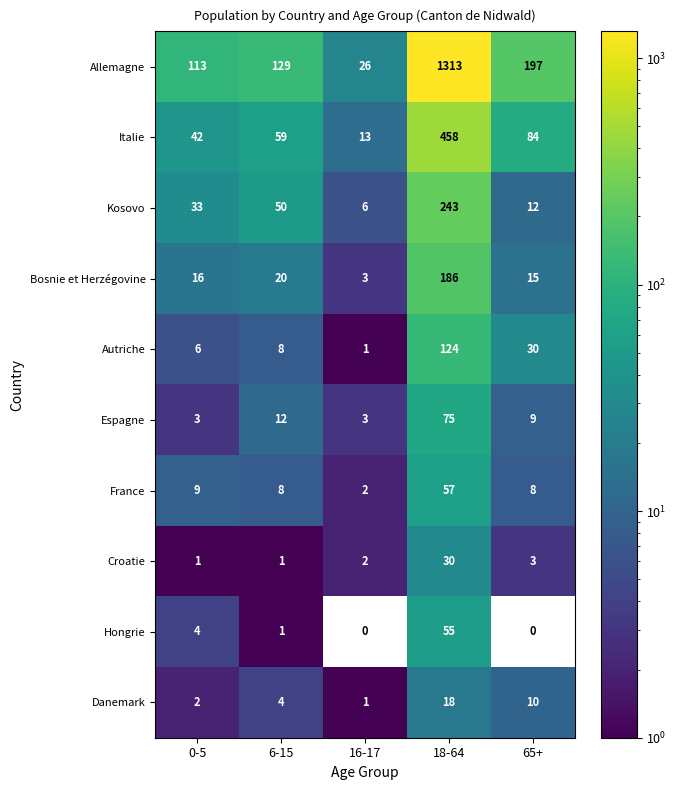

What is the difference between the highest and lowest values at 0-5?

112